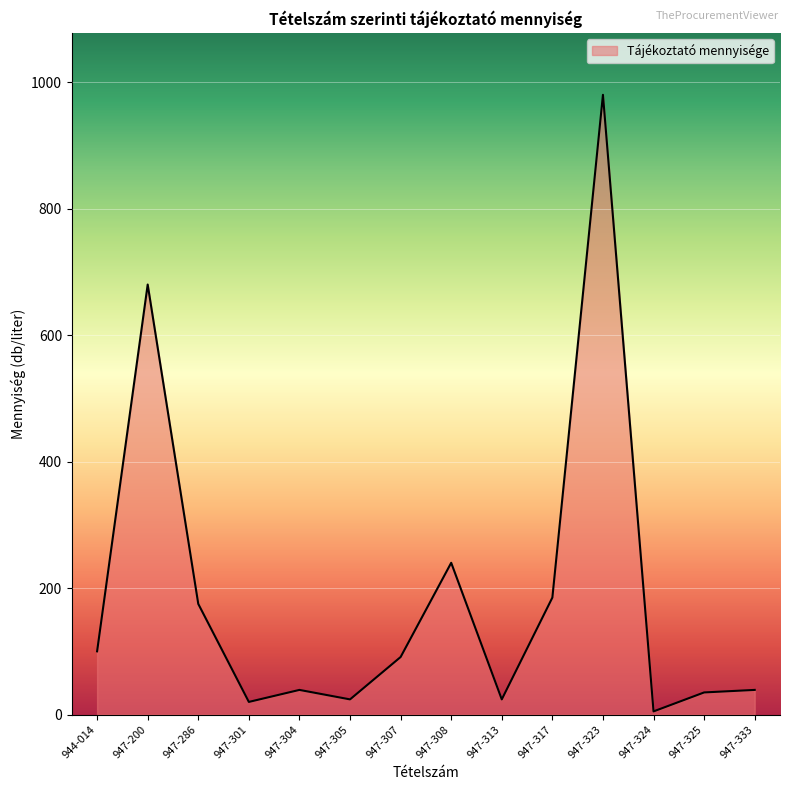

What position from the left is 947-305?

6